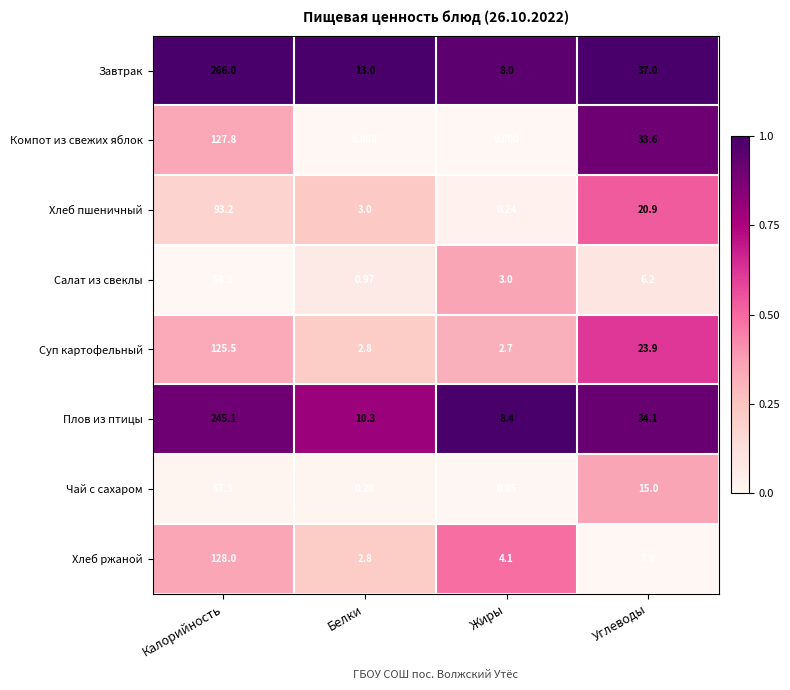

How many categories are shown in the chart?

4